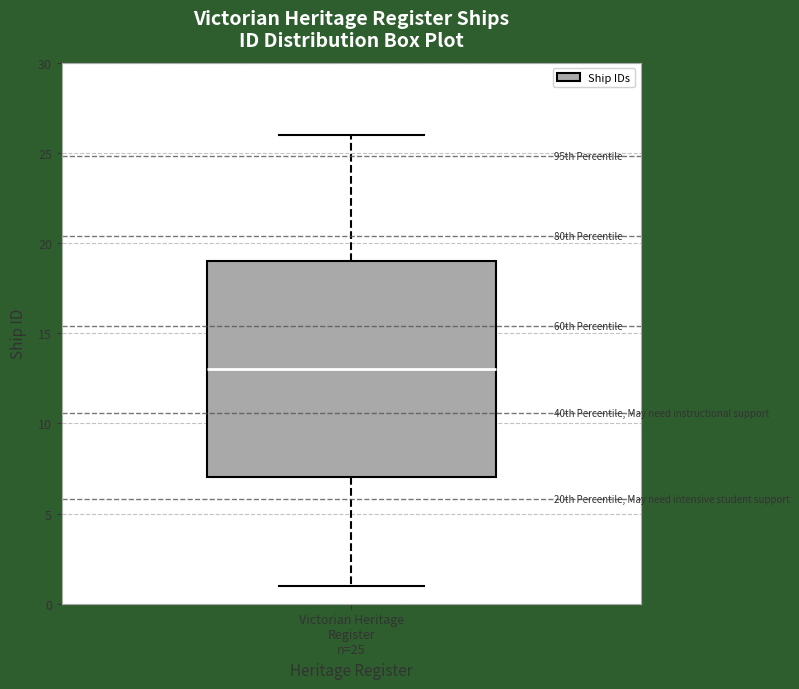

Transcribe this box plot: give where the median line is, the range the box spans, and where the two whiskers end, as read against the y-axis. The values are not printed on the chart, so give them approximately, as read against the axis.

median 13, box 7 to 19, whiskers 1 to 26